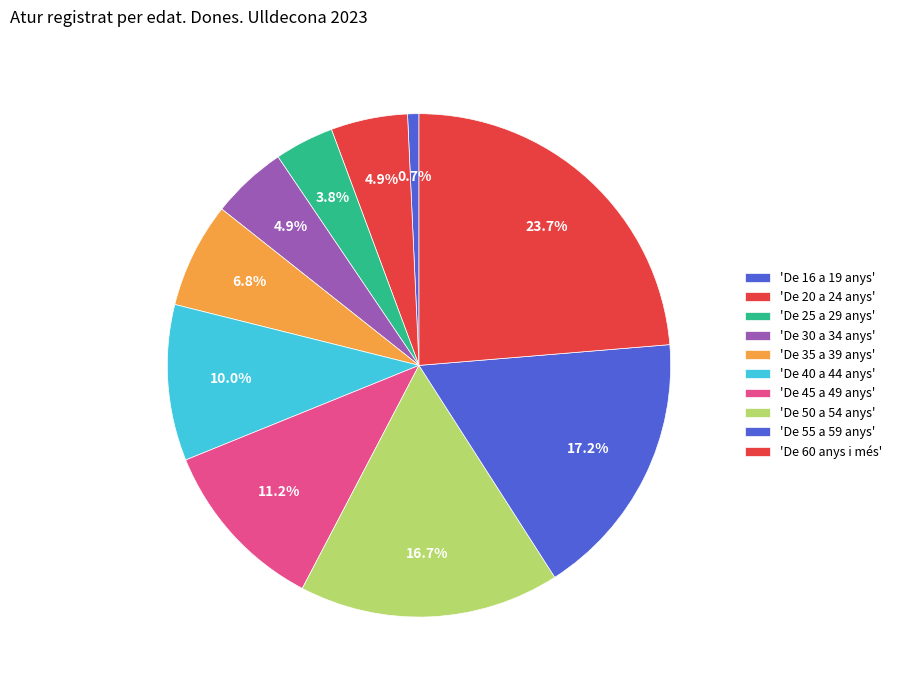

How many segments does this pie chart have?

10